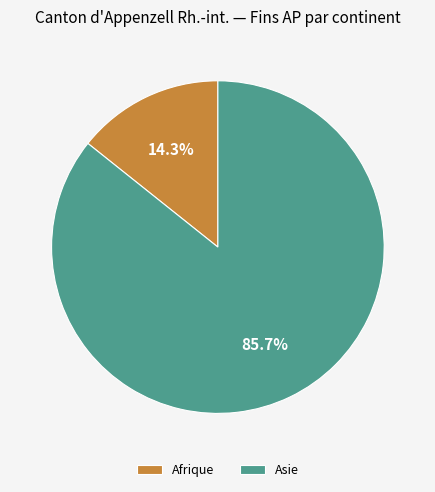

Which slice represents more than half of the pie?

Asie